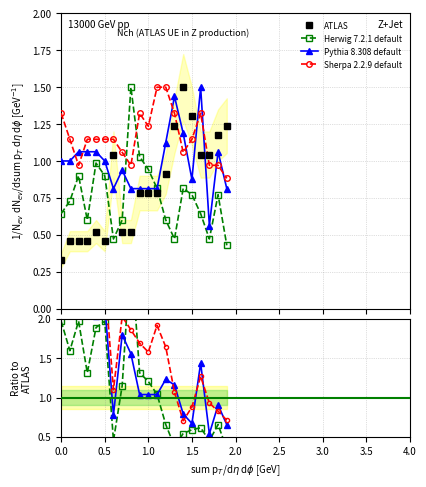

What is the spread (max minus min) of values at 0.8?

1.0